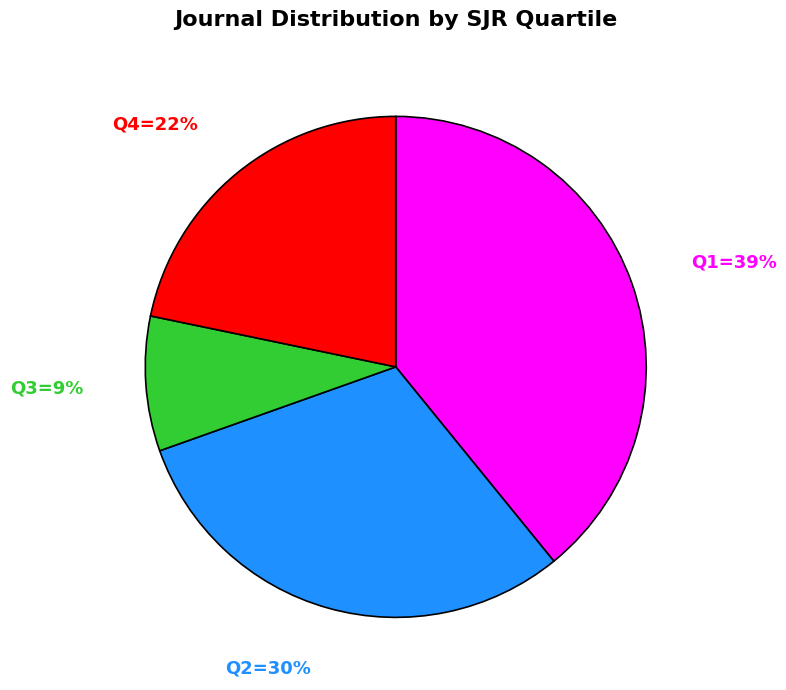

Is there a majority slice in this chart?

No